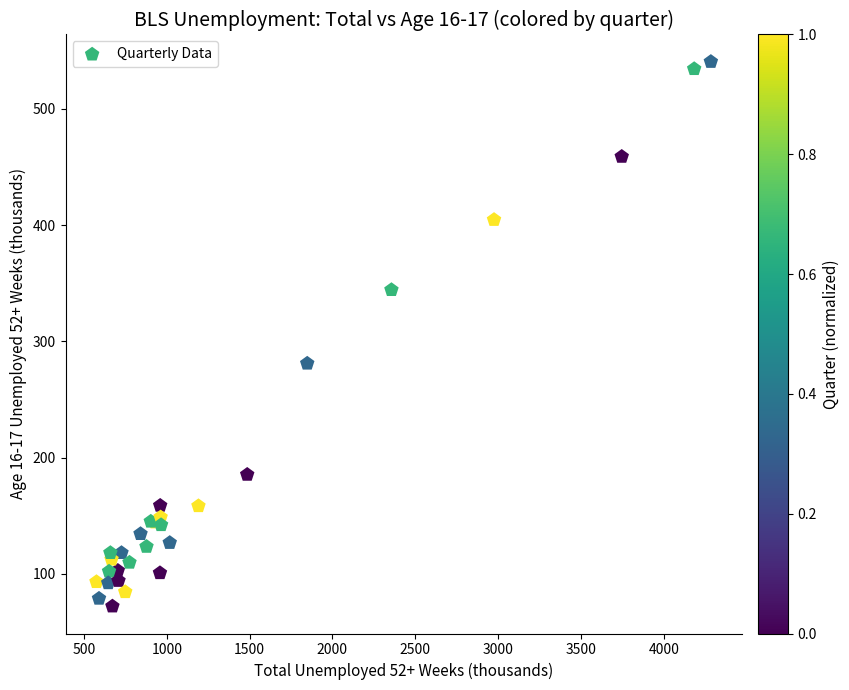

What Y value in the scatter plot is closest to 306?

281.0